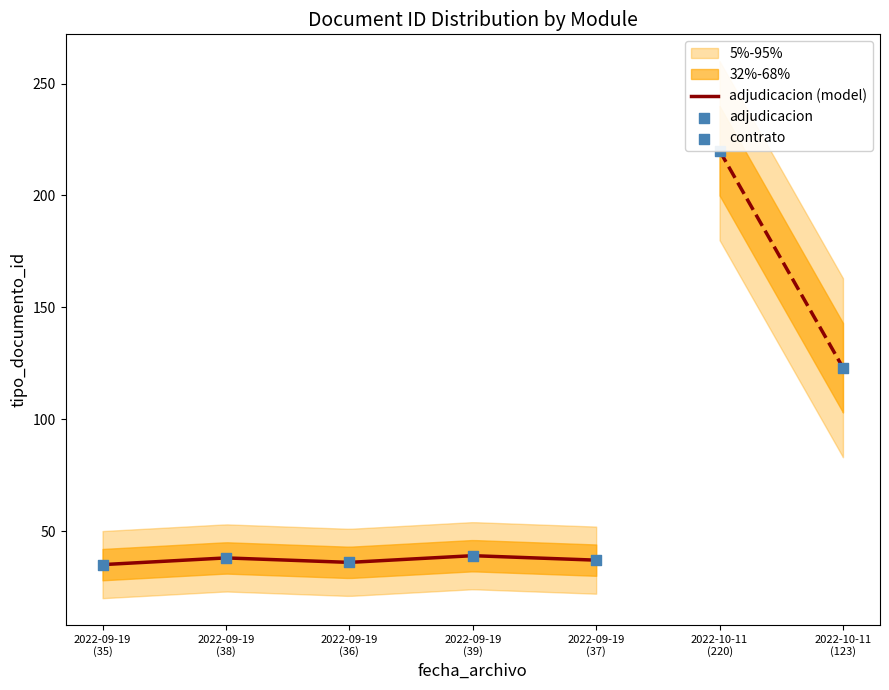

What is the ratio of the value at 2022-09-19
(37) to the value at 2022-09-19
(39)?

0.9